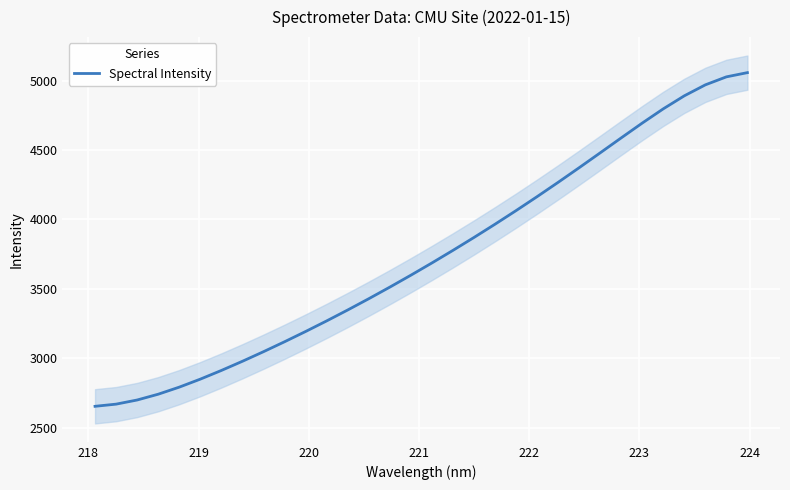

Count the number of data series in this chart.

1